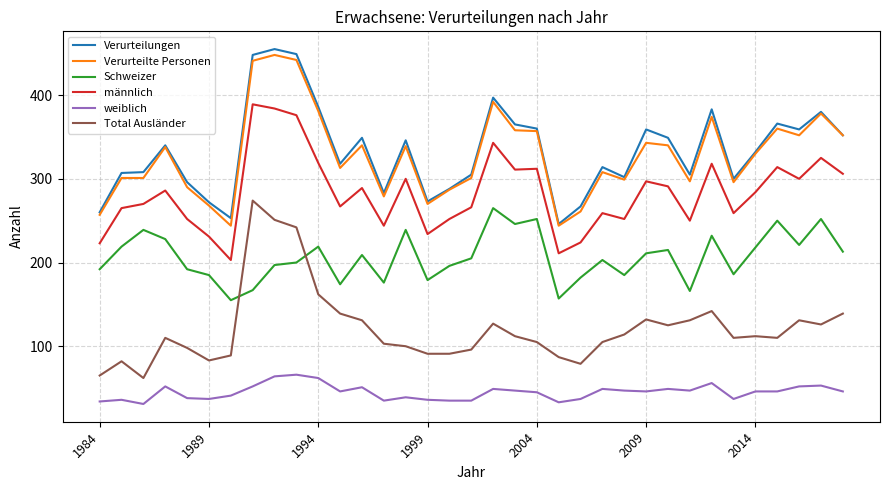

What is the minimum value shown in the chart?

31